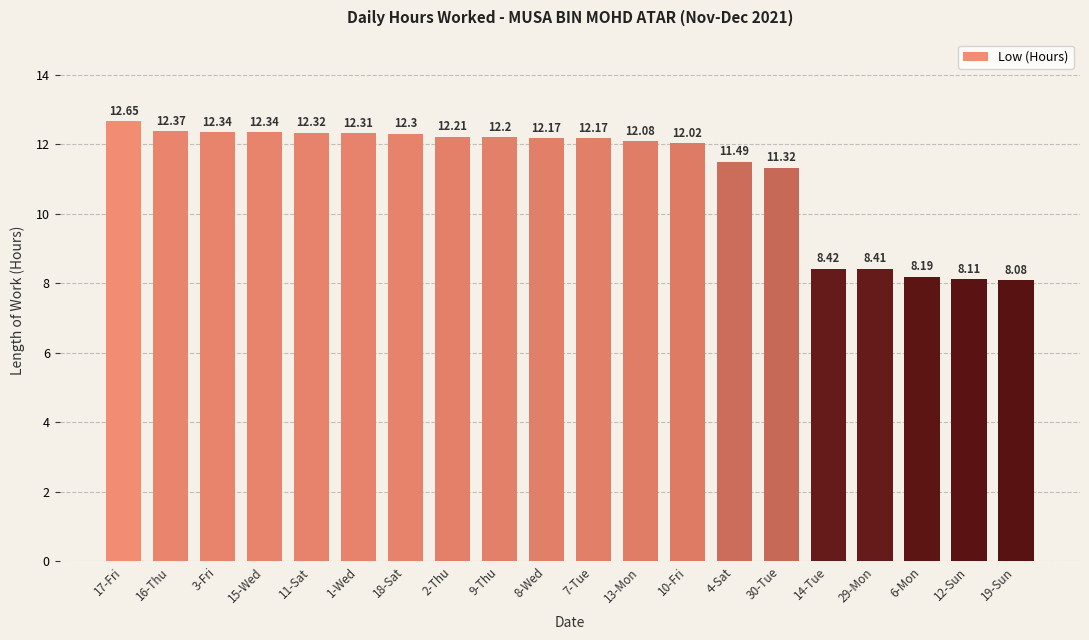

What position from the right is 12-Sun?

2